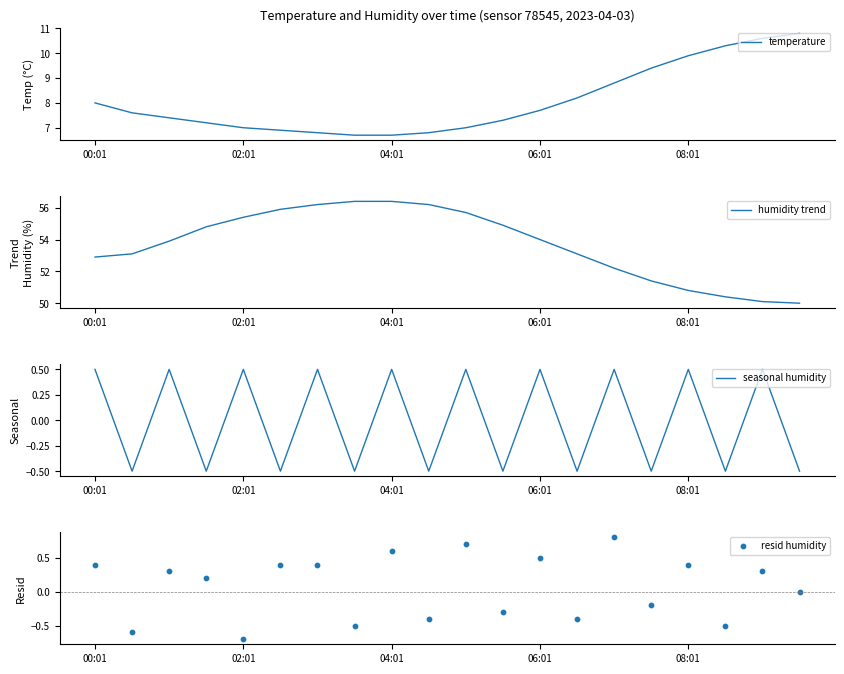

Which series has the largest Y range (max minus min)?

humidity trend